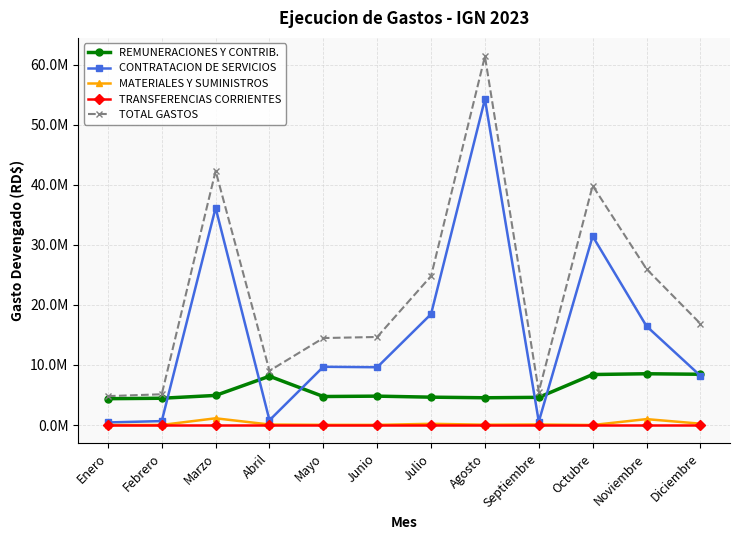

Reading left to right, extract all data points from this chart.

REMUNERACIONES Y CONTRIB.: Enero=4384728.8	Febrero=4456680.9	Marzo=4927995.2	Abril=8128923.1	Mayo=4744528.7	Junio=4808934.2	Julio=4637017.6	Agosto=4539095.8	Septiembre=4608299.8	Octubre=8408299.8	Noviembre=8536434.1	Diciembre=8452266.8
CONTRATACION DE SERVICIOS: Enero=426925.2	Febrero=651437.5	Marzo=36173397.7	Abril=793502.1	Mayo=9698576.5	Junio=9622478.7	Julio=18473548.6	Agosto=54272646.6	Septiembre=556874.5	Octubre=31440239.1	Noviembre=16463531.2	Diciembre=8205772.3
MATERIALES Y SUMINISTROS: Enero=0.0	Febrero=12080.0	Marzo=1119142.2	Abril=82652.3	Mayo=31362.9	Junio=22674.1	Julio=200685.2	Agosto=52561.7	Septiembre=93307.6	Octubre=0.0	Noviembre=981223.2	Diciembre=223574.6
TRANSFERENCIAS CORRIENTES: Enero=0.0	Febrero=0.0	Marzo=0.0	Abril=0.0	Mayo=0.0	Junio=0.0	Julio=0.0	Agosto=0.0	Septiembre=0.0	Octubre=0.0	Noviembre=0.0	Diciembre=0.0
TOTAL GASTOS: Enero=4811654.0	Febrero=5120198.4	Marzo=42317077.4	Abril=9031019.6	Mayo=14484104.5	Junio=14664174.0	Julio=24806784.9	Agosto=61404704.1	Septiembre=5567746.2	Octubre=39855258.9	Noviembre=25981188.5	Diciembre=16881613.7